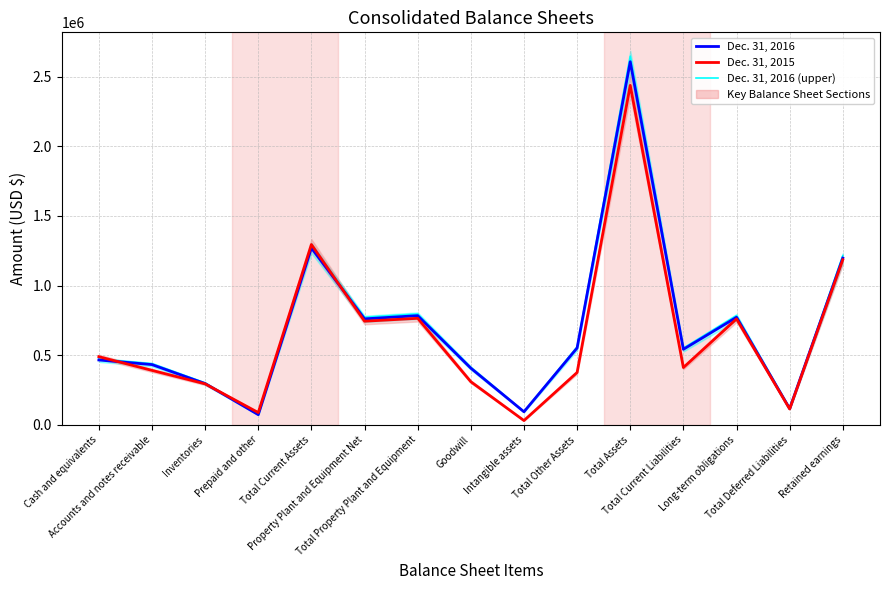

At which label does Dec. 31, 2016 (upper) reach its peak?

Total Assets